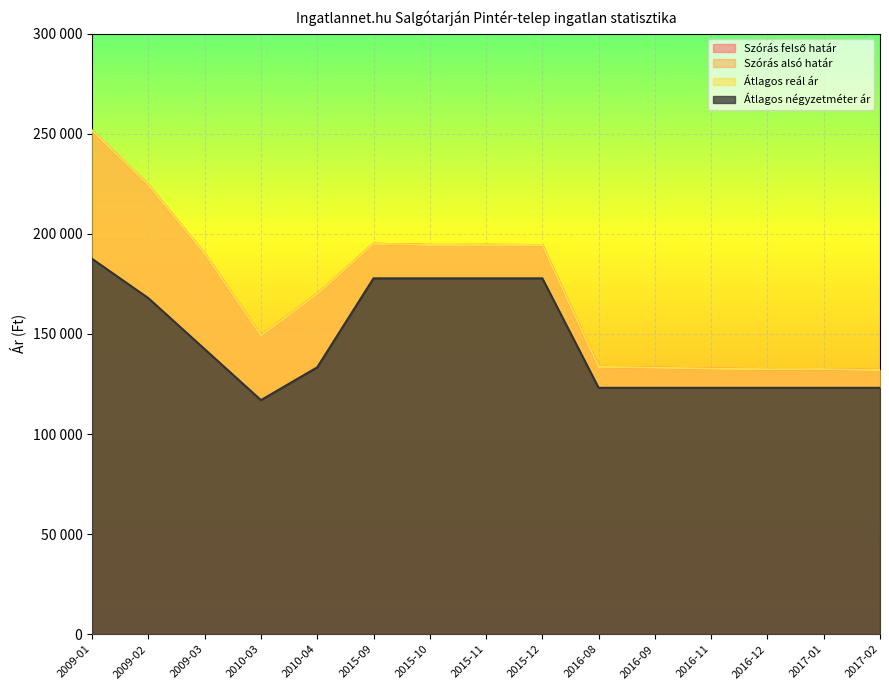

List the series in order of their peak value, lowest first.

Átlagos négyzetméter ár, Szórás felső határ, Szórás alsó határ, Átlagos reál ár